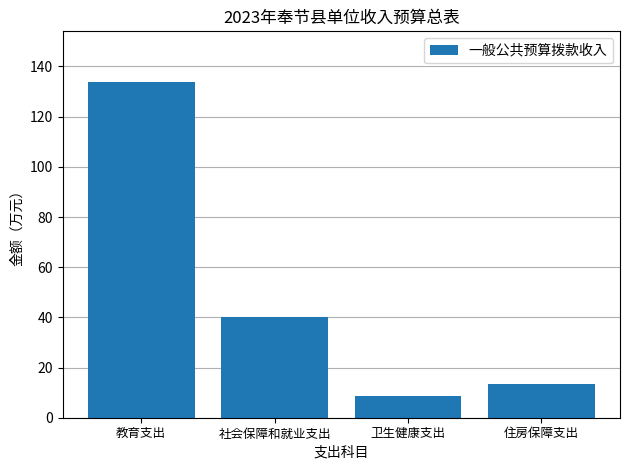

What is the value of the 2nd bar from the left?

40.2